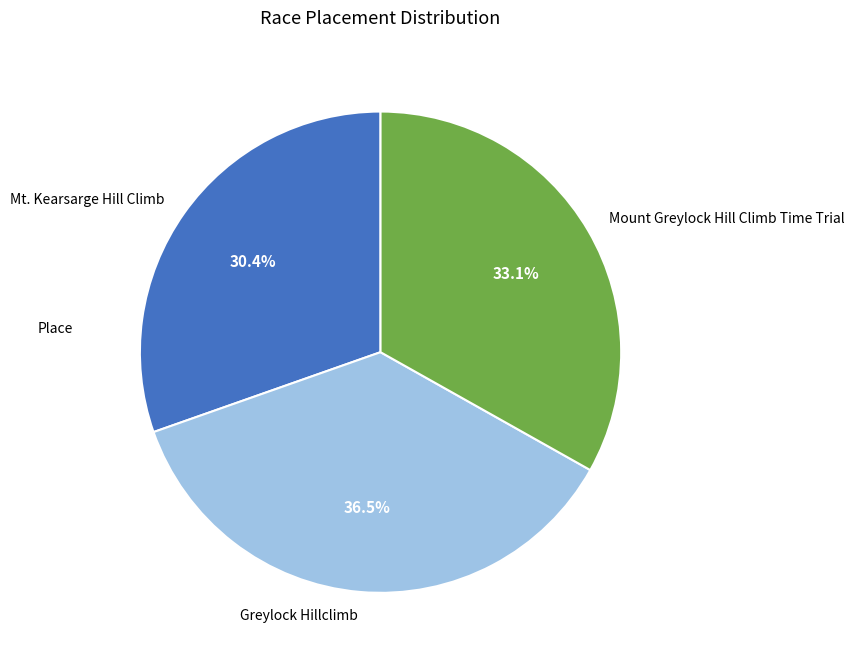

To the nearest percent, what is the difference between the largest and smallest slice percentages?

6%